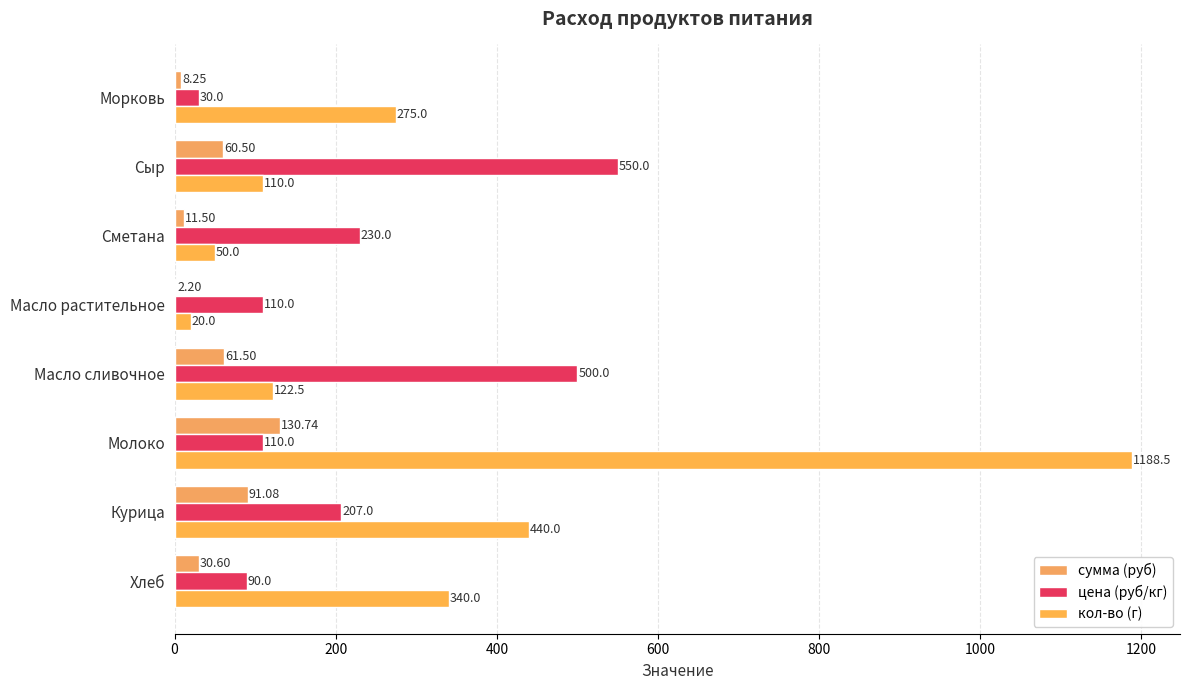

How many distinct data groups are displayed?

3